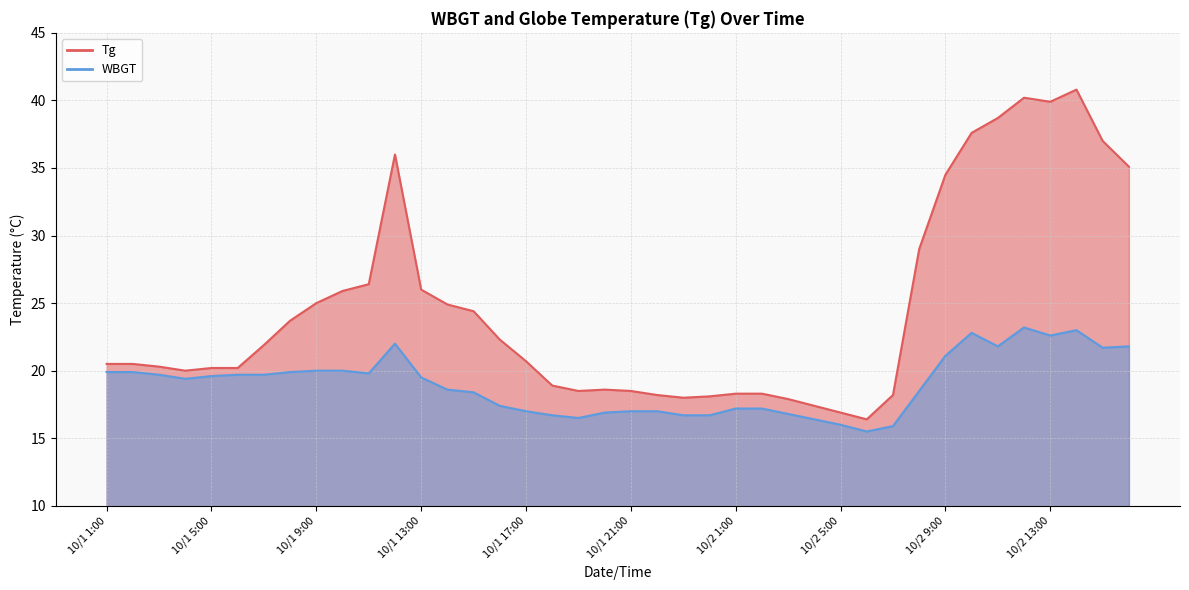

Between 10/1 13:00 and 10/2 6:00, which series saw the biggest shift?

Tg